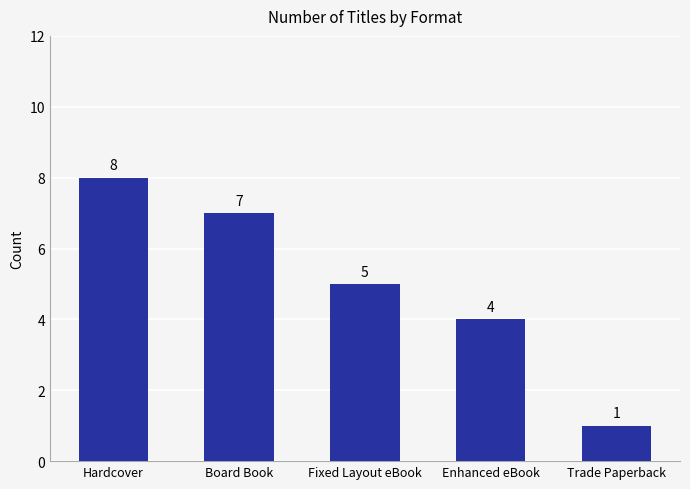

Reading left to right, what are all the values shown in this chart?

8	7	5	4	1